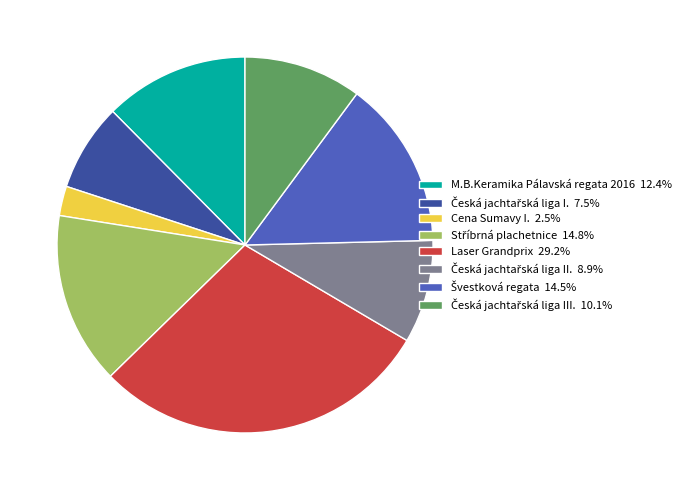

Is there any slice that represents more than half of the pie?

No